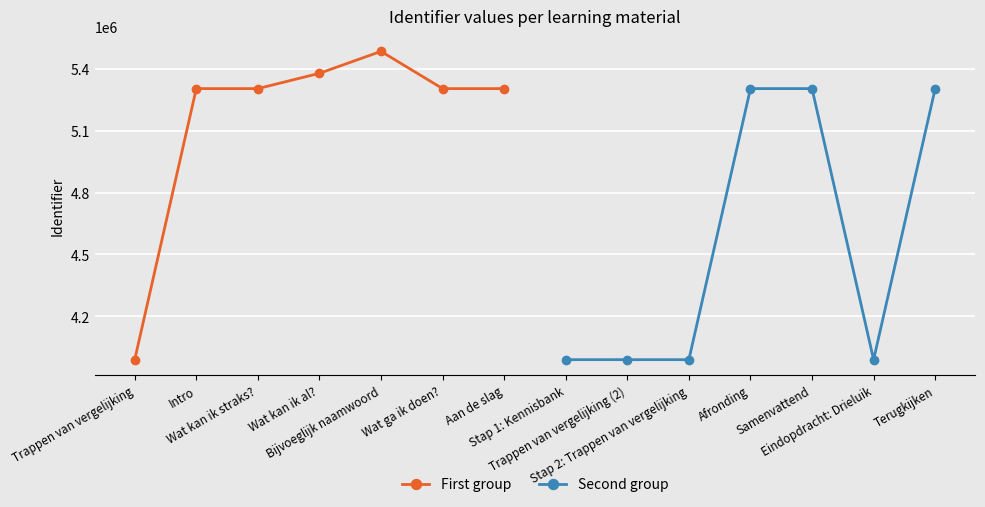

What is the maximum value for Second group?

5304995